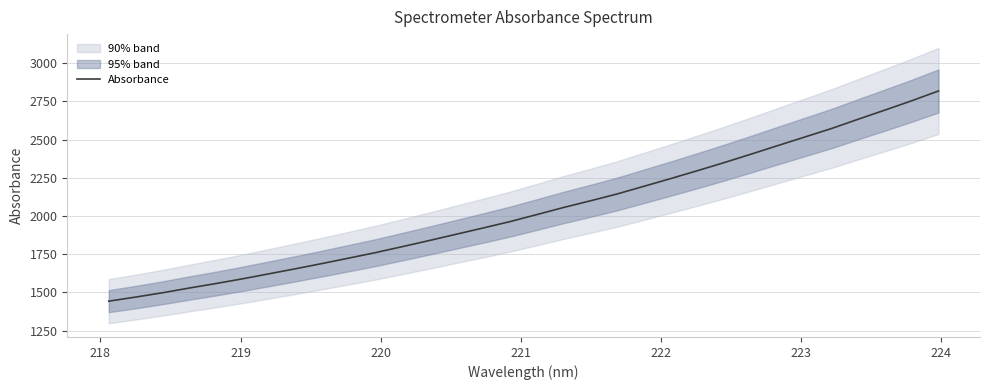

What is the lowest value of the Absorbance series?

1442.9